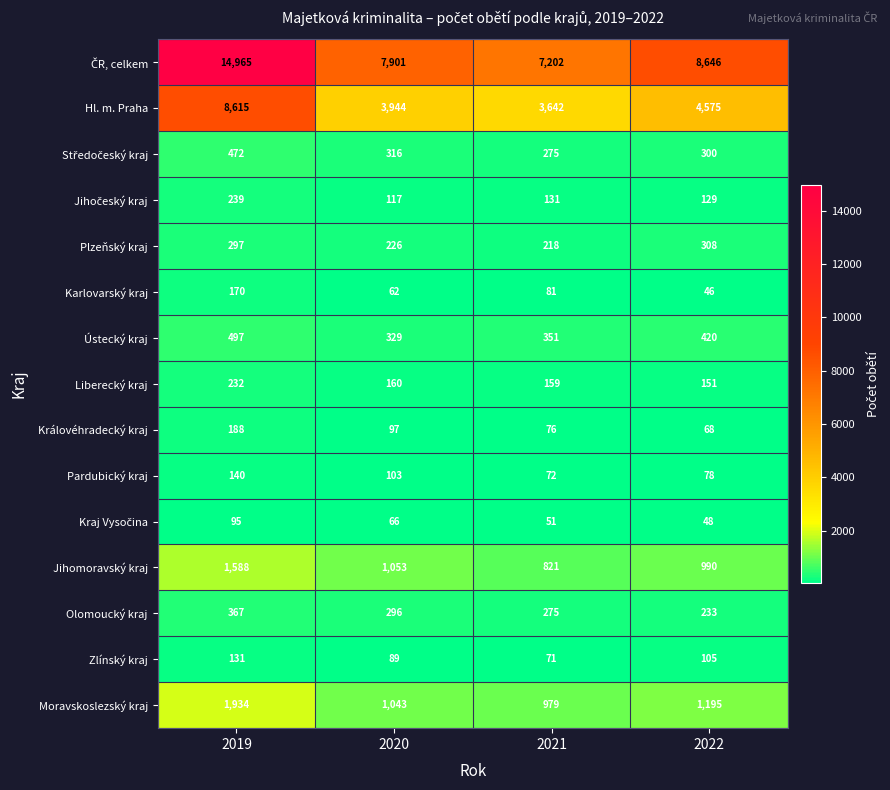

At which label does Královéhradecký kraj first exceed 97?

2019